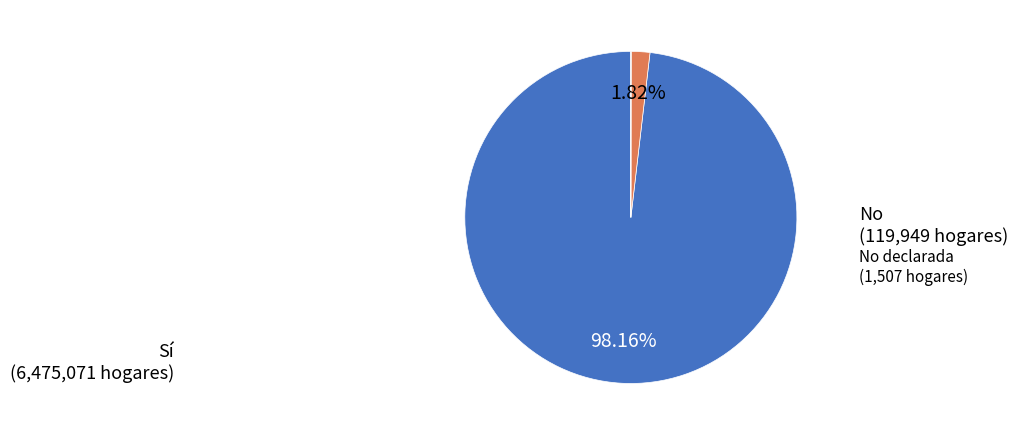

Does any single category account for the majority?

Yes